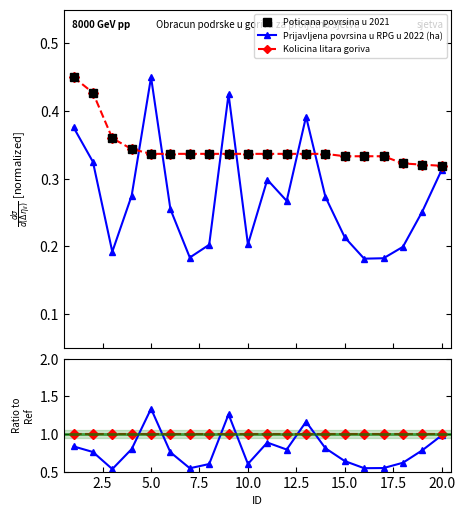

What is the value of the Poticana povrsina u 2021 point at the 5th from the left?

0.3